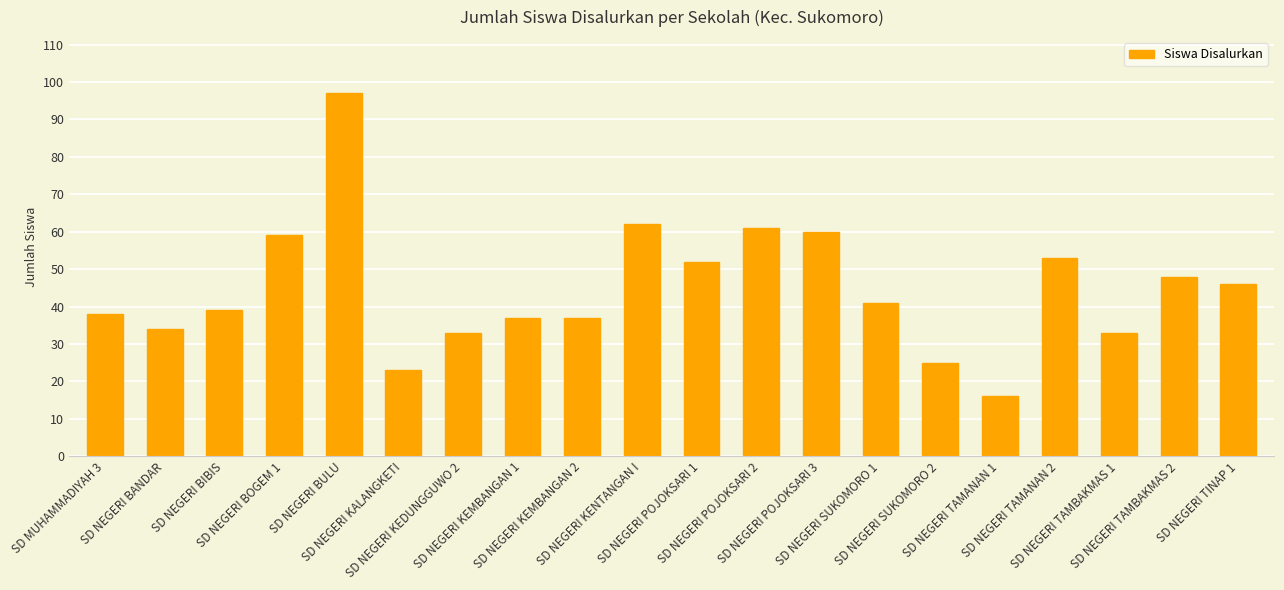

Which category has the highest value across all series?

SD NEGERI BULU